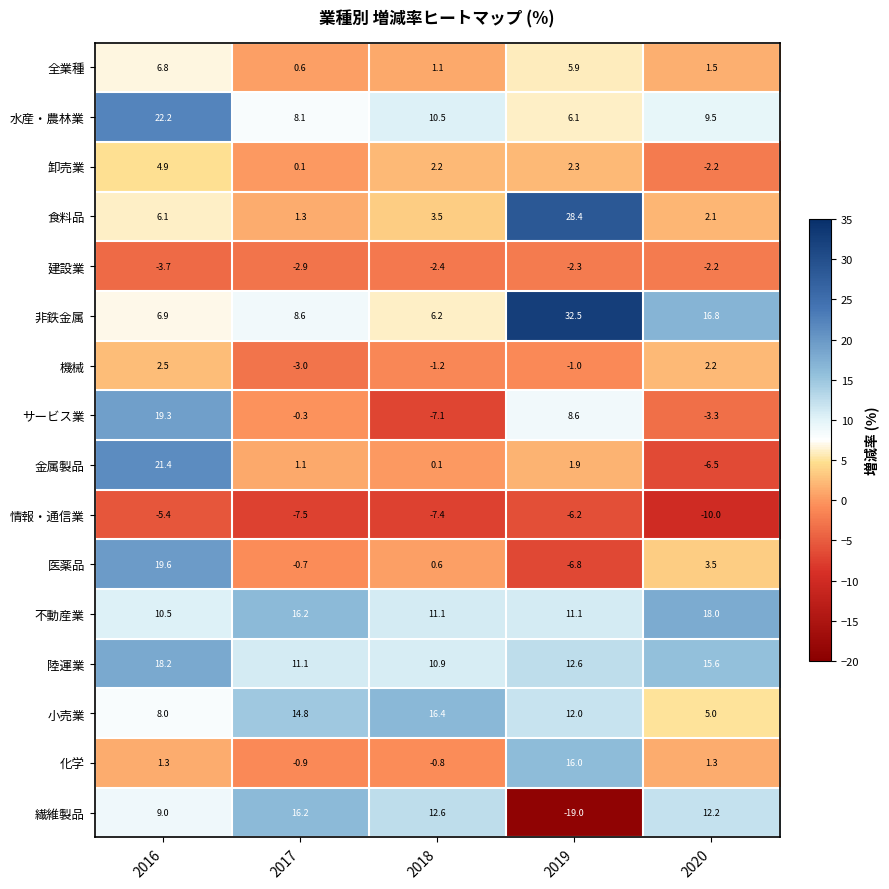

How many values in 医薬品 are below zero?

2